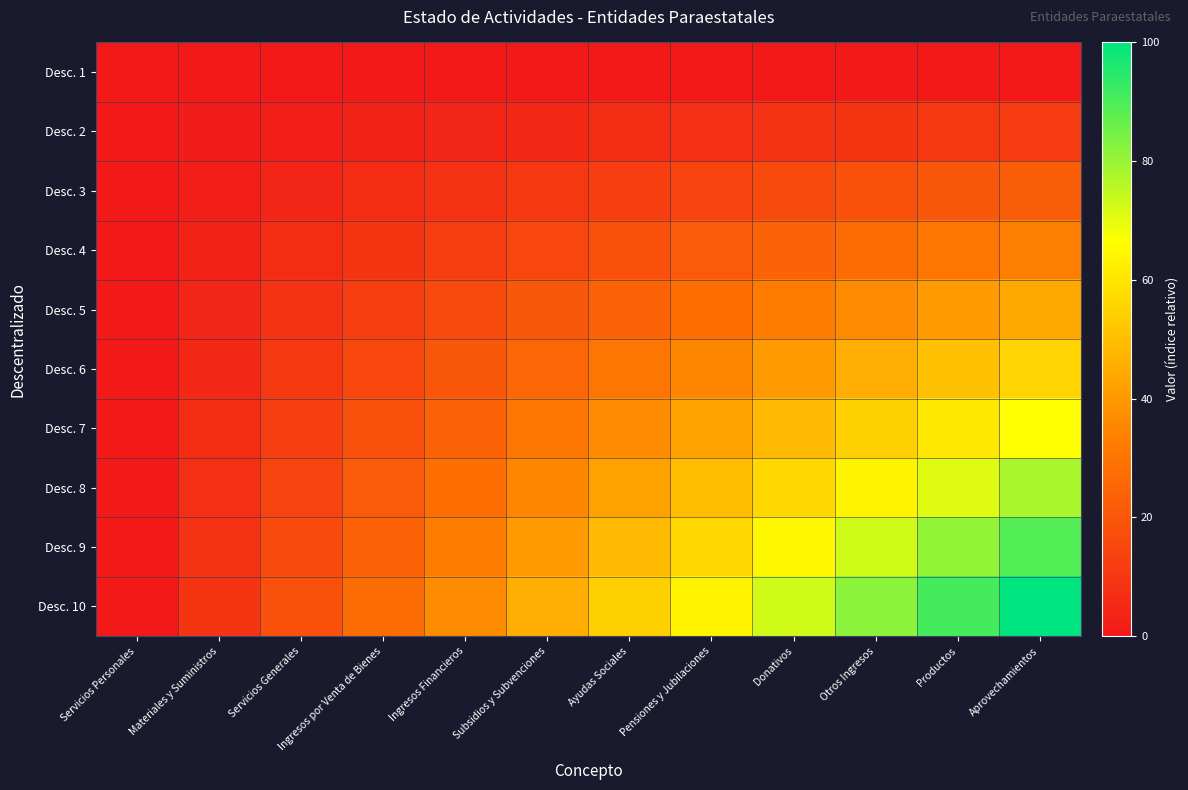

Reading right to left, extract all data points from this chart.

Desc. 1: Aprovechamientos=0.0	Productos=0.0	Otros Ingresos=0.0	Donativos=0.0	Pensiones y Jubilaciones=0.0	Ayudas Sociales=0.0	Subsidios y Subvenciones=0.0	Ingresos Financieros=0.0	Ingresos por Venta de Bienes=0.0	Servicios Generales=0.0	Materiales y Suministros=0.0	Servicios Personales=0.0
Desc. 2: Aprovechamientos=11.1	Productos=10.1	Otros Ingresos=9.1	Donativos=8.1	Pensiones y Jubilaciones=7.1	Ayudas Sociales=6.1	Subsidios y Subvenciones=5.1	Ingresos Financieros=4.0	Ingresos por Venta de Bienes=3.0	Servicios Generales=2.0	Materiales y Suministros=1.0	Servicios Personales=0.0
Desc. 3: Aprovechamientos=22.2	Productos=20.2	Otros Ingresos=18.2	Donativos=16.2	Pensiones y Jubilaciones=14.1	Ayudas Sociales=12.1	Subsidios y Subvenciones=10.1	Ingresos Financieros=8.1	Ingresos por Venta de Bienes=6.1	Servicios Generales=4.0	Materiales y Suministros=2.0	Servicios Personales=0.0
Desc. 4: Aprovechamientos=33.3	Productos=30.3	Otros Ingresos=27.3	Donativos=24.2	Pensiones y Jubilaciones=21.2	Ayudas Sociales=18.2	Subsidios y Subvenciones=15.2	Ingresos Financieros=12.1	Ingresos por Venta de Bienes=9.1	Servicios Generales=6.1	Materiales y Suministros=3.0	Servicios Personales=0.0
Desc. 5: Aprovechamientos=44.4	Productos=40.4	Otros Ingresos=36.4	Donativos=32.3	Pensiones y Jubilaciones=28.3	Ayudas Sociales=24.2	Subsidios y Subvenciones=20.2	Ingresos Financieros=16.2	Ingresos por Venta de Bienes=12.1	Servicios Generales=8.1	Materiales y Suministros=4.0	Servicios Personales=0.0
Desc. 6: Aprovechamientos=55.6	Productos=50.5	Otros Ingresos=45.5	Donativos=40.4	Pensiones y Jubilaciones=35.4	Ayudas Sociales=30.3	Subsidios y Subvenciones=25.3	Ingresos Financieros=20.2	Ingresos por Venta de Bienes=15.2	Servicios Generales=10.1	Materiales y Suministros=5.1	Servicios Personales=0.0
Desc. 7: Aprovechamientos=66.7	Productos=60.6	Otros Ingresos=54.5	Donativos=48.5	Pensiones y Jubilaciones=42.4	Ayudas Sociales=36.4	Subsidios y Subvenciones=30.3	Ingresos Financieros=24.2	Ingresos por Venta de Bienes=18.2	Servicios Generales=12.1	Materiales y Suministros=6.1	Servicios Personales=0.0
Desc. 8: Aprovechamientos=77.8	Productos=70.7	Otros Ingresos=63.6	Donativos=56.6	Pensiones y Jubilaciones=49.5	Ayudas Sociales=42.4	Subsidios y Subvenciones=35.4	Ingresos Financieros=28.3	Ingresos por Venta de Bienes=21.2	Servicios Generales=14.1	Materiales y Suministros=7.1	Servicios Personales=0.0
Desc. 9: Aprovechamientos=88.9	Productos=80.8	Otros Ingresos=72.7	Donativos=64.6	Pensiones y Jubilaciones=56.6	Ayudas Sociales=48.5	Subsidios y Subvenciones=40.4	Ingresos Financieros=32.3	Ingresos por Venta de Bienes=24.2	Servicios Generales=16.2	Materiales y Suministros=8.1	Servicios Personales=0.0
Desc. 10: Aprovechamientos=100.0	Productos=90.9	Otros Ingresos=81.8	Donativos=72.7	Pensiones y Jubilaciones=63.6	Ayudas Sociales=54.5	Subsidios y Subvenciones=45.5	Ingresos Financieros=36.4	Ingresos por Venta de Bienes=27.3	Servicios Generales=18.2	Materiales y Suministros=9.1	Servicios Personales=0.0